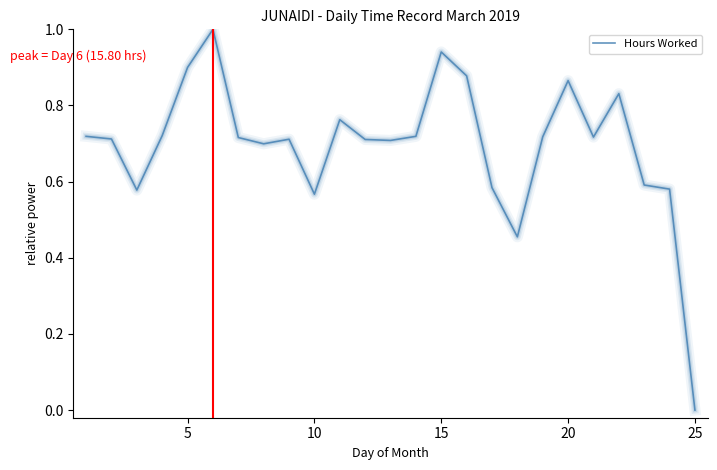

What is the difference between the maximum and minimum values?

1.0